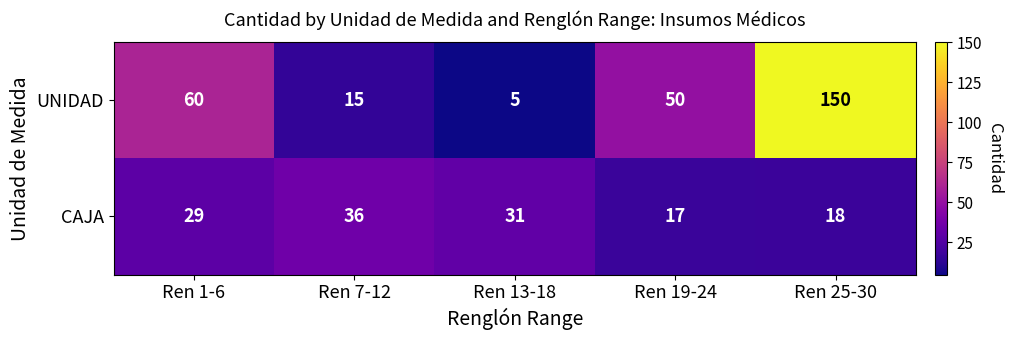

What is the sum of the UNIDAD values at Ren 25-30 and Ren 7-12?

165